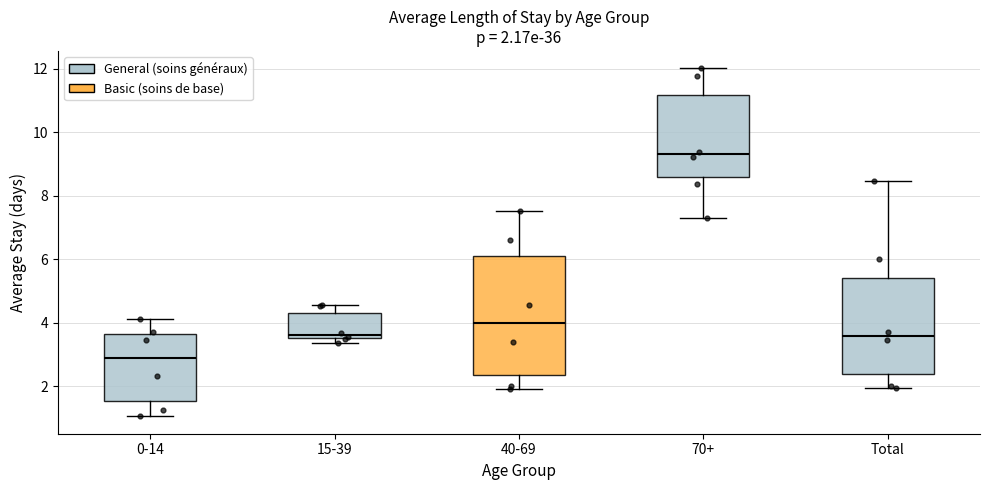

Which box is the tallest, from its lower edge to its upper edge?

40-69